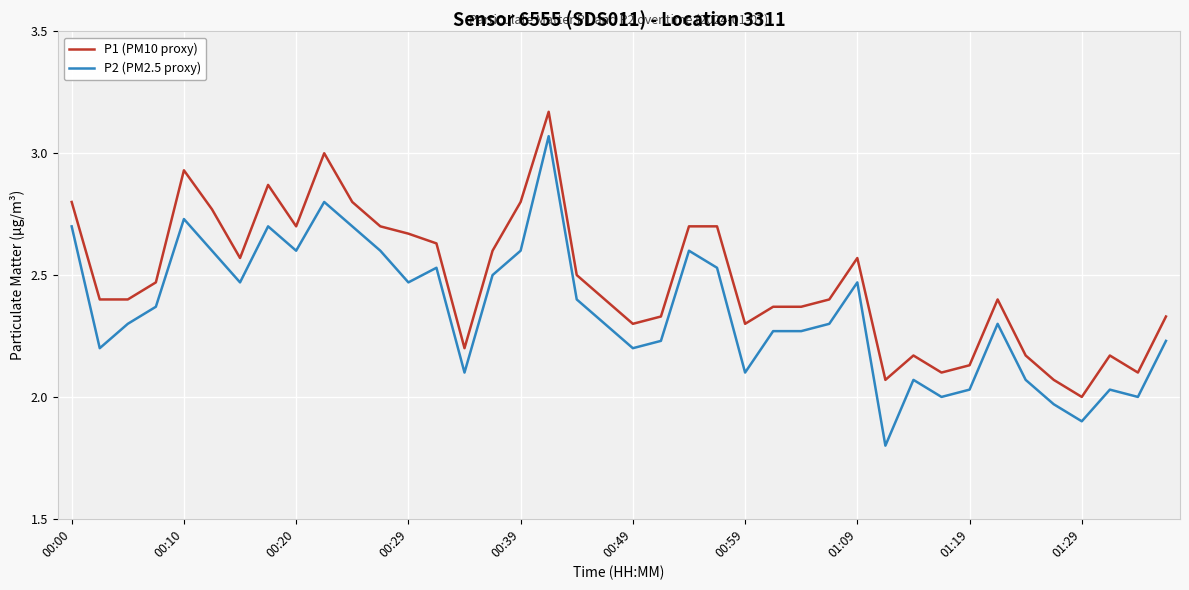

List the series in order of their overall mean, highest first.

P1 (PM10 proxy), P2 (PM2.5 proxy)